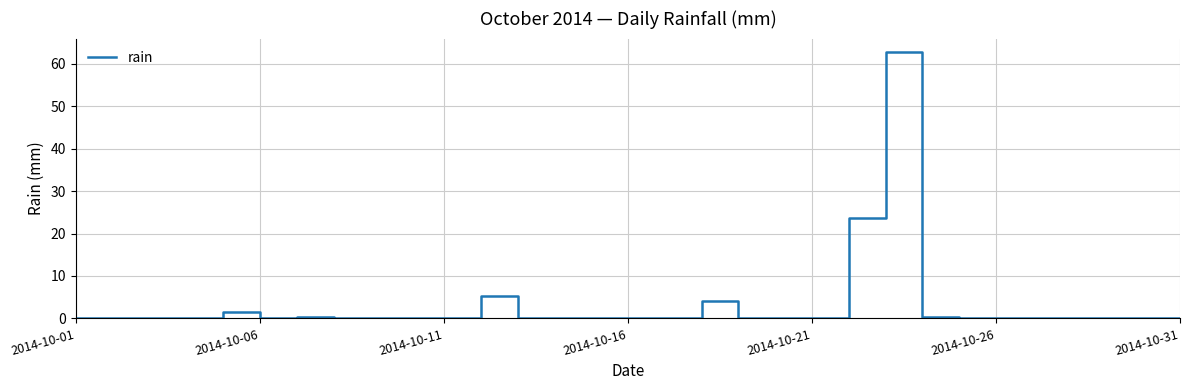

What is the greatest value displayed?

62.8